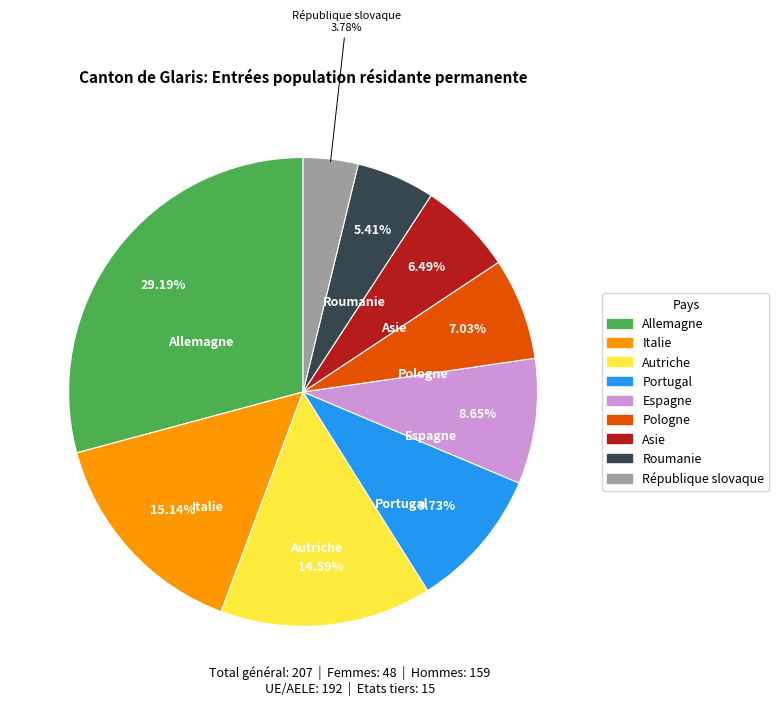

Is there a majority slice in this chart?

No